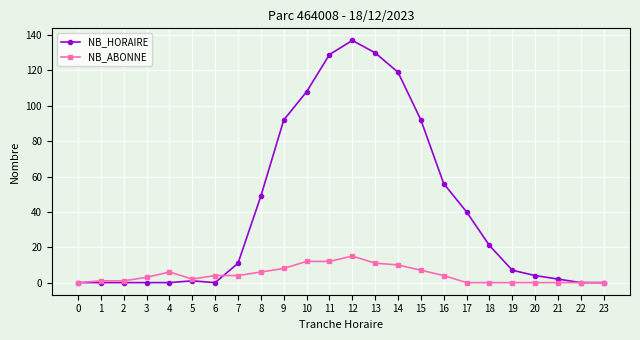

Reading left to right, transcribe all the data shown in this chart.

NB_HORAIRE: 0=0	1=0	2=0	3=0	4=0	5=1	6=0	7=11	8=49	9=92	10=108	11=129	12=137	13=130	14=119	15=92	16=56	17=40	18=21	19=7	20=4	21=2	22=0	23=0
NB_ABONNE: 0=0	1=1	2=1	3=3	4=6	5=2	6=4	7=4	8=6	9=8	10=12	11=12	12=15	13=11	14=10	15=7	16=4	17=0	18=0	19=0	20=0	21=0	22=0	23=0